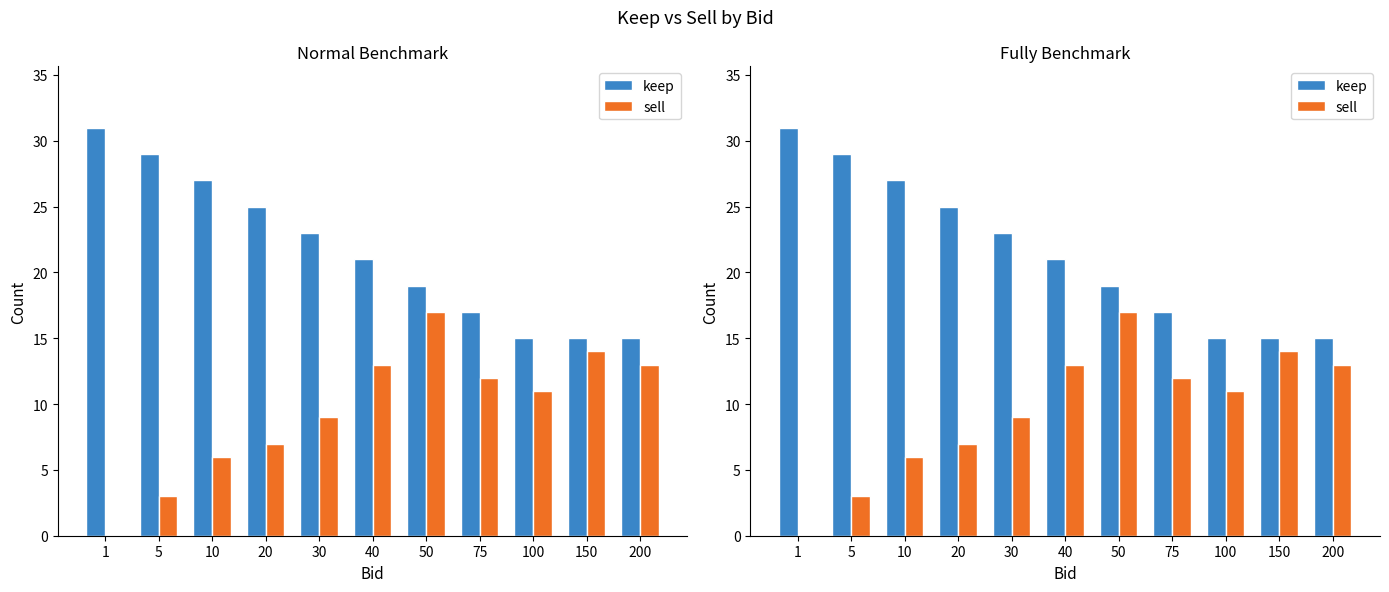

Count the keep values in the range 15 to 27.

9